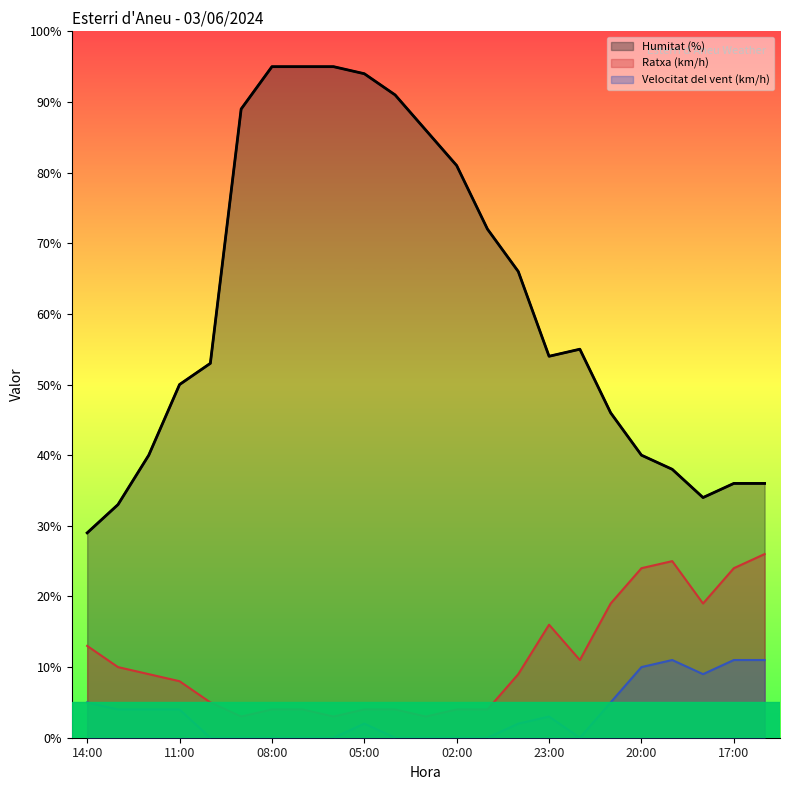

What position from the right is 22:00?

7